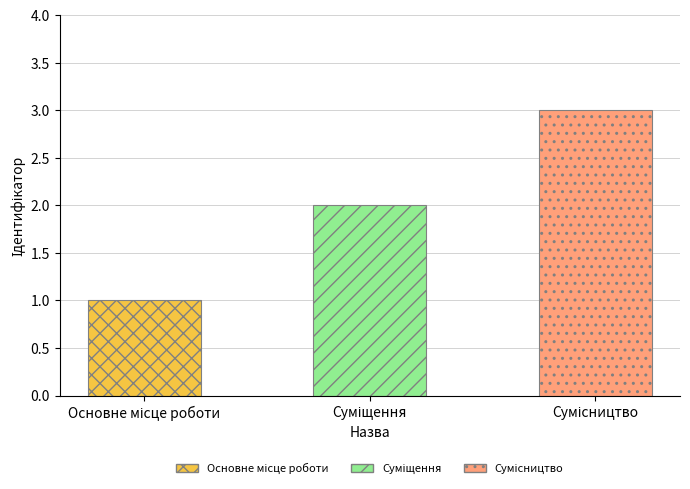

What is the greatest value displayed?

3